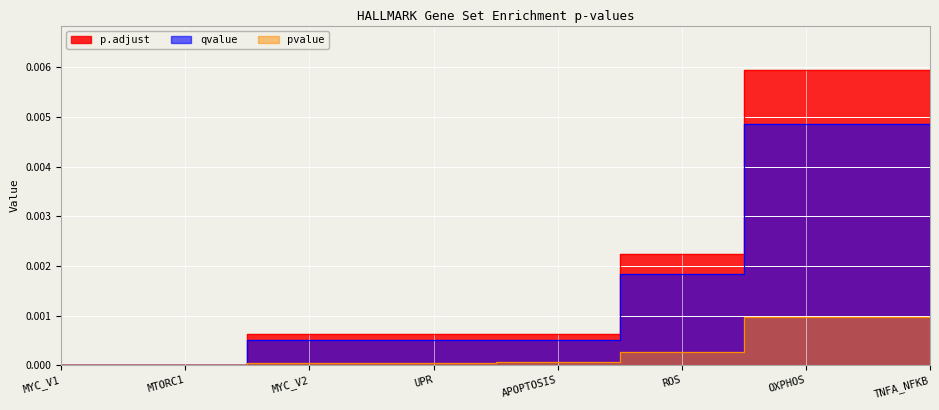

What is the label of the 7th point from the left?

OXPHOS